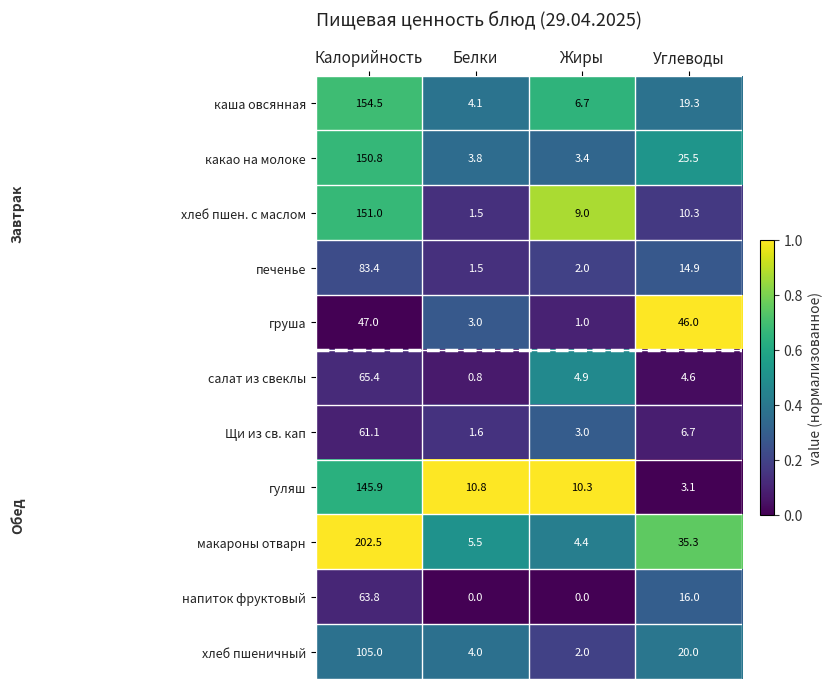

At which category is the sum across all series the highest?

Калорийность